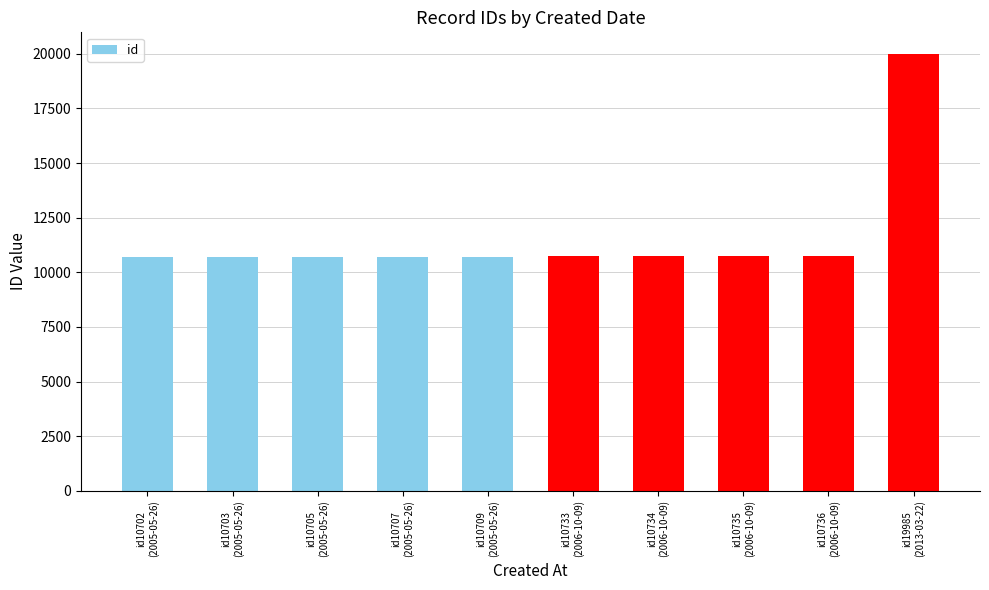

What position from the left is id10707
(2005-05-26)?

4